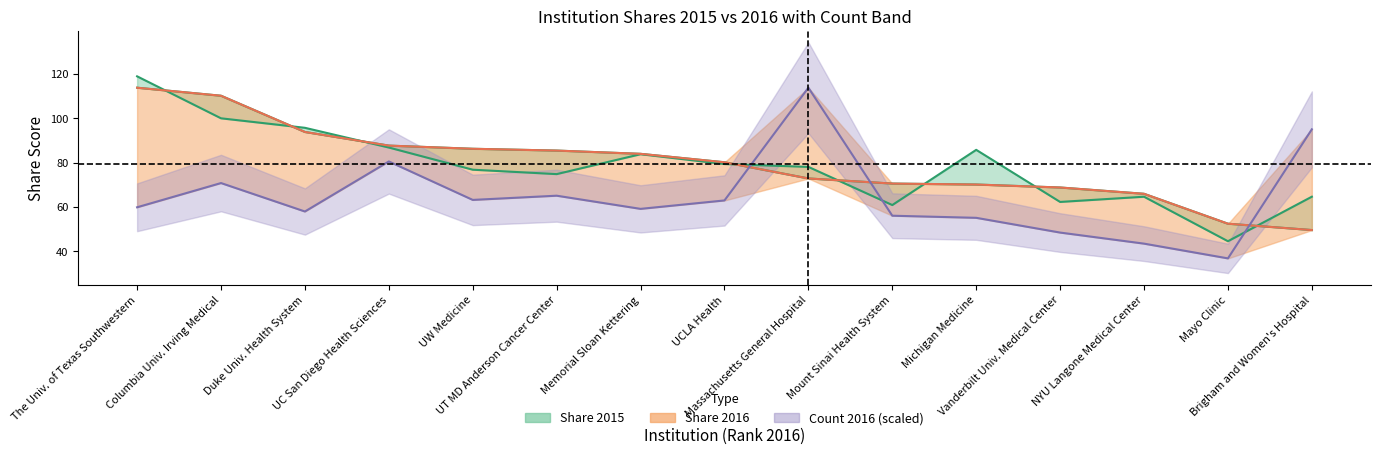

What is the average value of the share_2015 series?

78.4